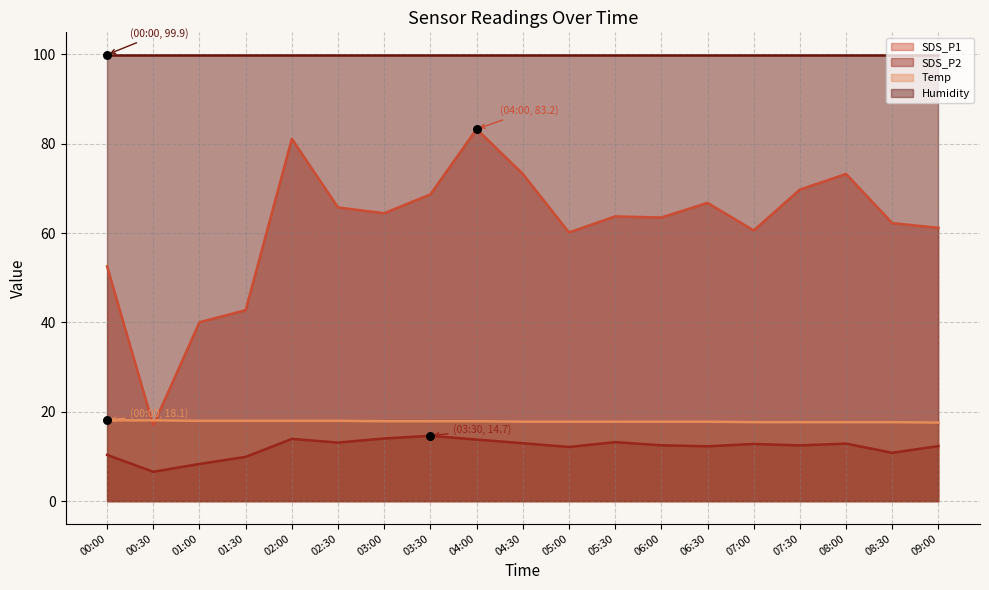

Is the value of Temp at 01:00 greater than the value of SDS_P2 at 05:00?

Yes